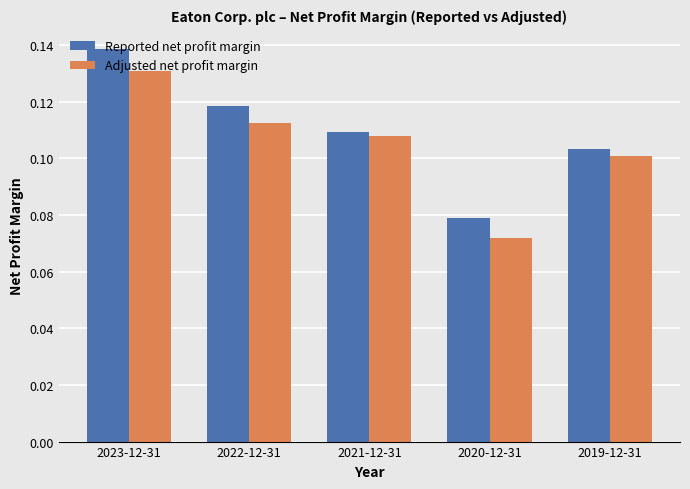

What position from the left is 2022-12-31?

2